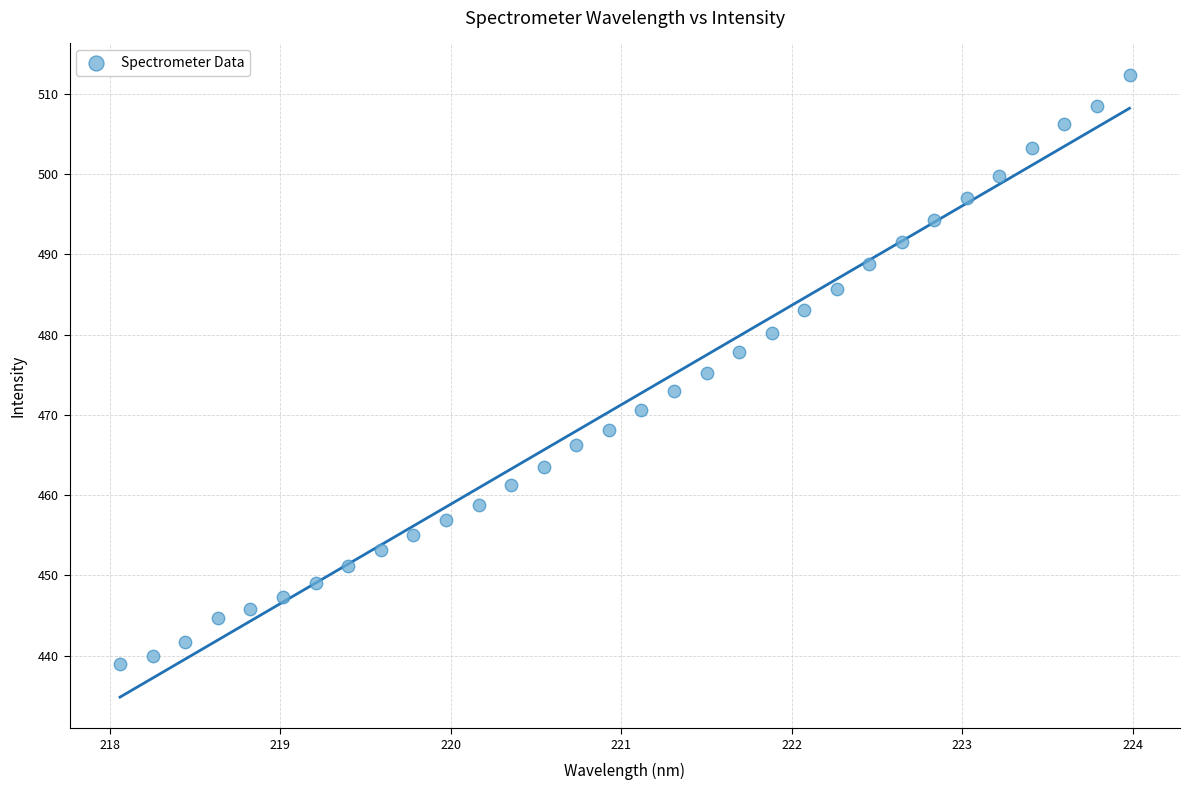

What is the range of X values (max minus min)?

5.9